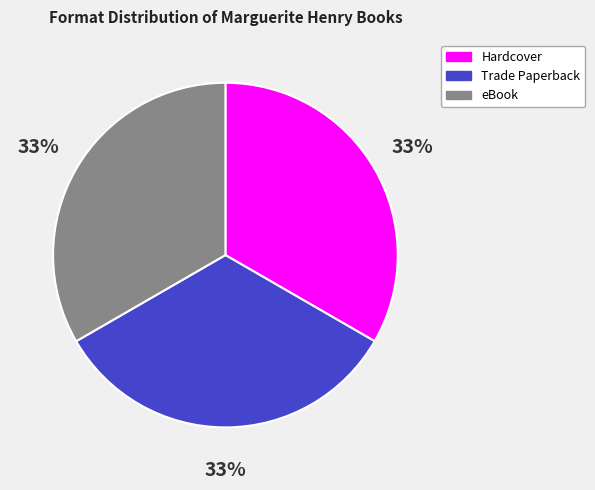

Approximately how many times larger is the value at Trade Paperback compared to eBook?

1.0